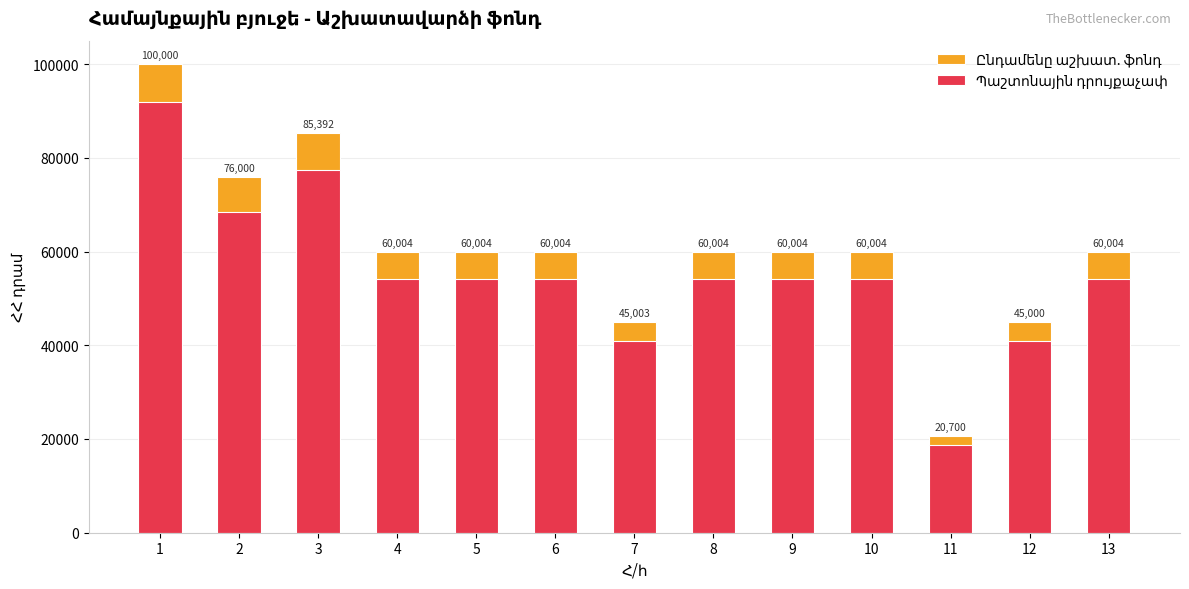

List the series in order of their peak value, lowest first.

Պաշտոնային դրույքաչափ, Ընդամենը աշխատ. ֆոնդ